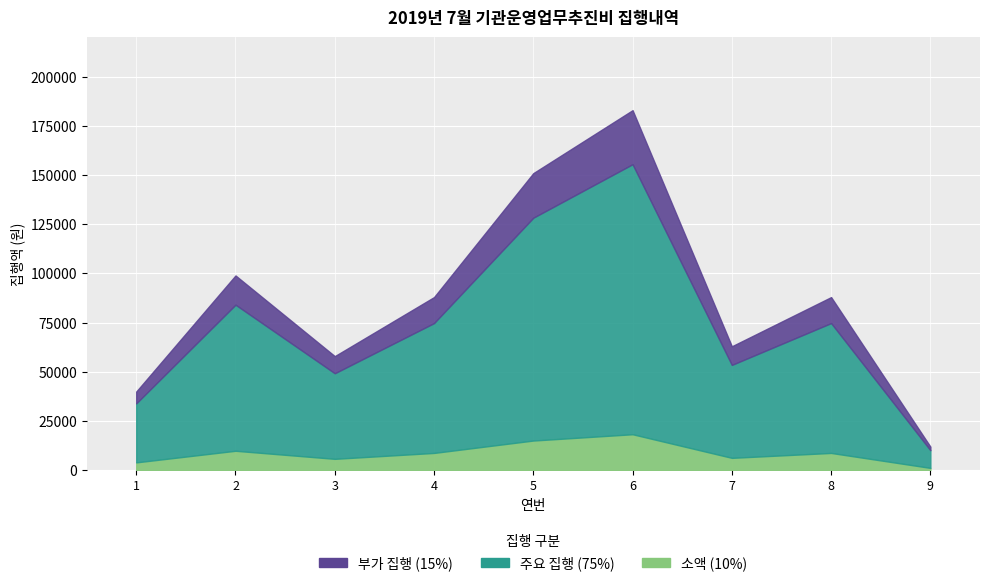

Reading right to left, list all the values displayed in this chart.

12000	88000	63000	183000	151000	88000	58000	99000	40000